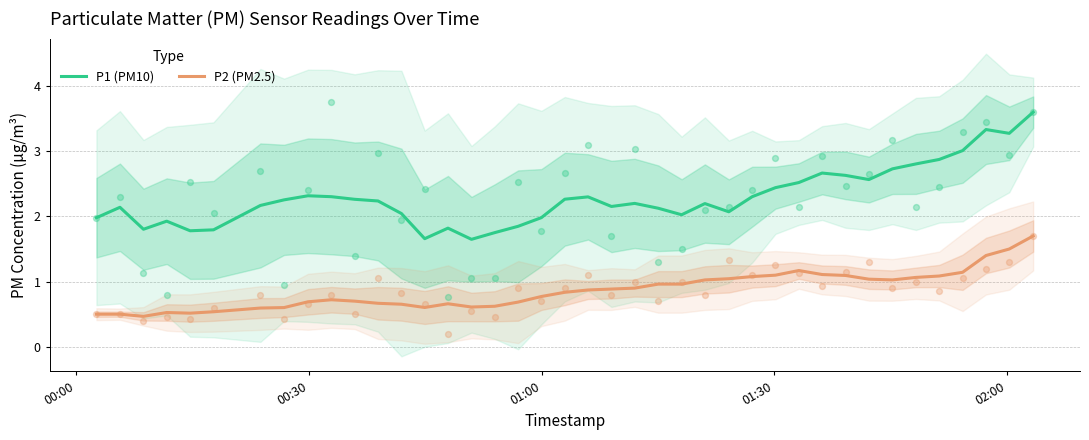

Which series has the widest spread of Y values?

P1 (PM10)